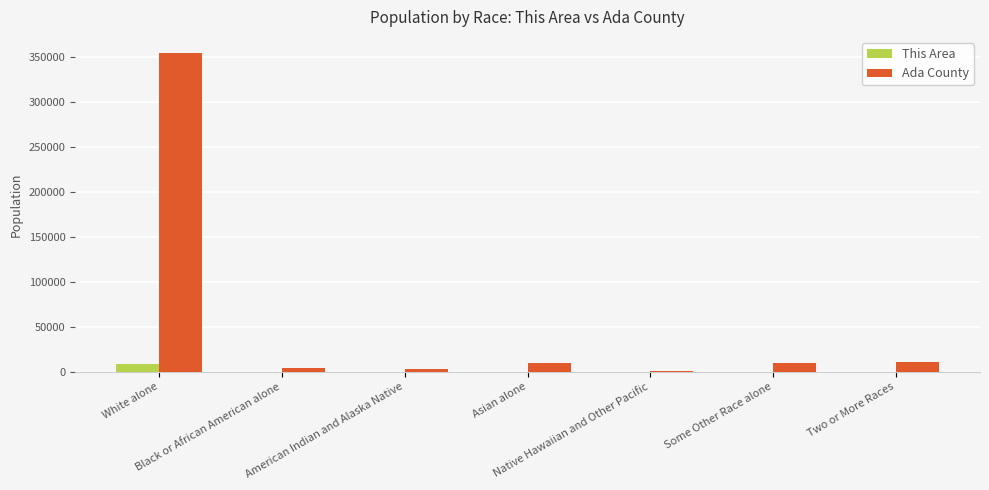

True or false: Ada County has a value of 2610 at American Indian and Alaska Native.

True